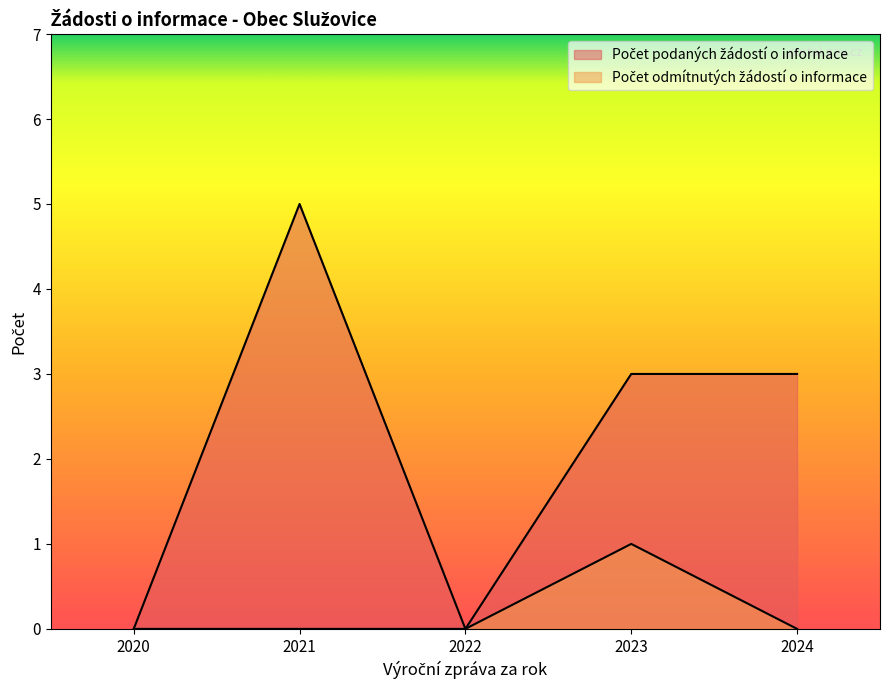

What is the difference between the Počet podaných žádostí o informace values at 2024 and 2020?

3